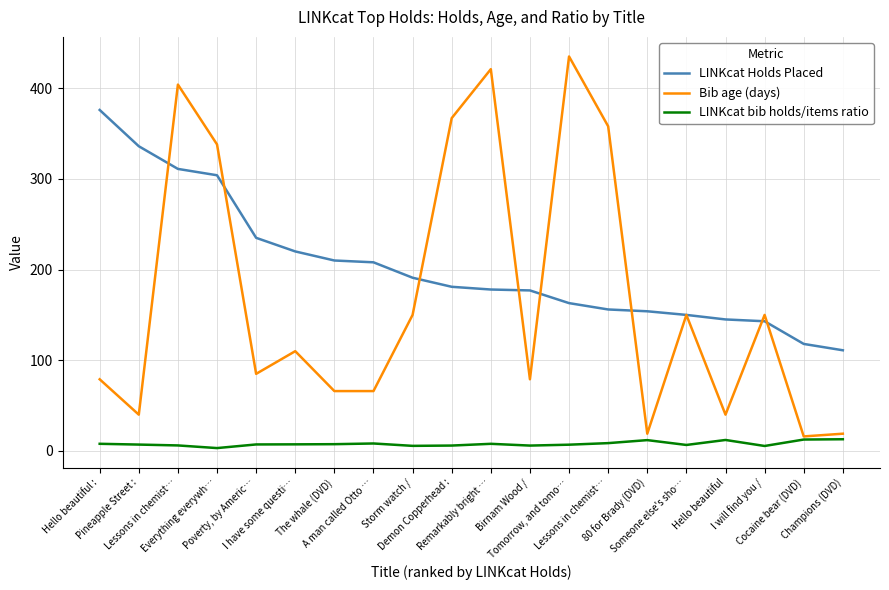

Between Lessons in chemist… and Lessons in chemist…, which series saw the biggest shift?

LINKcat Holds Placed